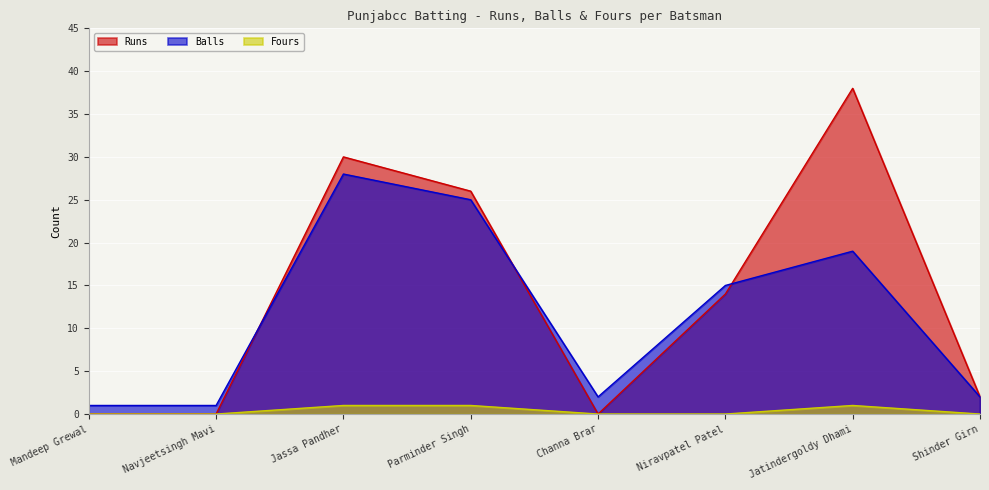

How many data points in Runs are less than 14?

4